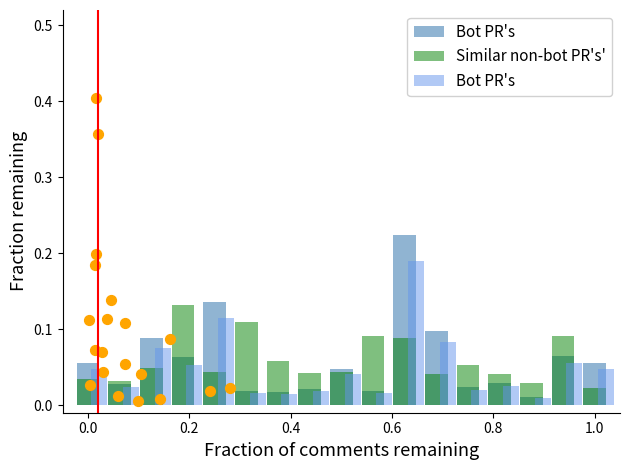

Which series has the widest spread of Y values?

Bot PR's